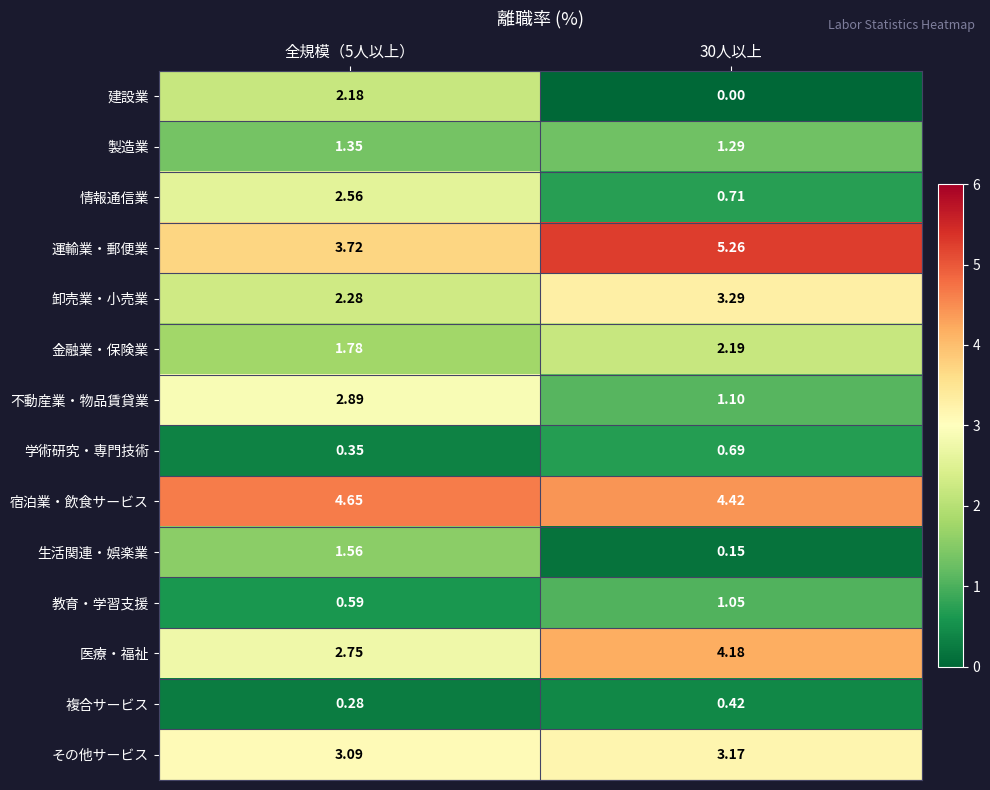

Between 全規模（5人以上） and 30人以上, which series saw the biggest shift?

建設業